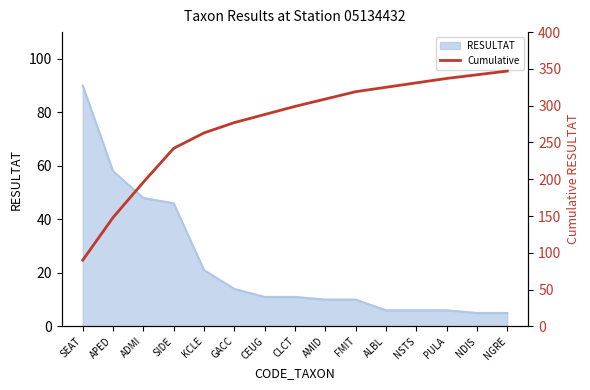

At which label does the data first exceed 299?

AMID